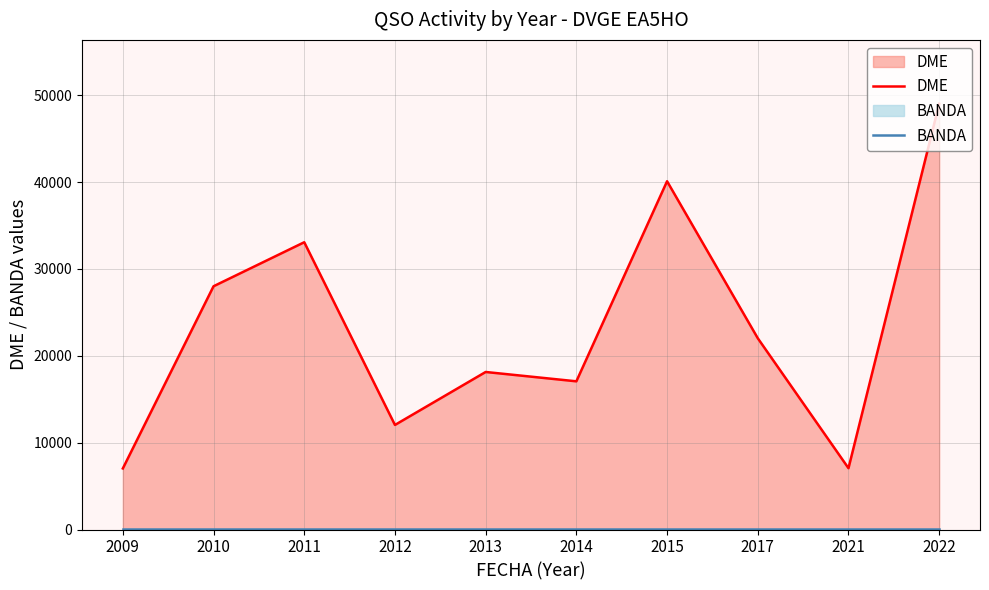

True or false: BANDA has a value of 40 at 2014.

True